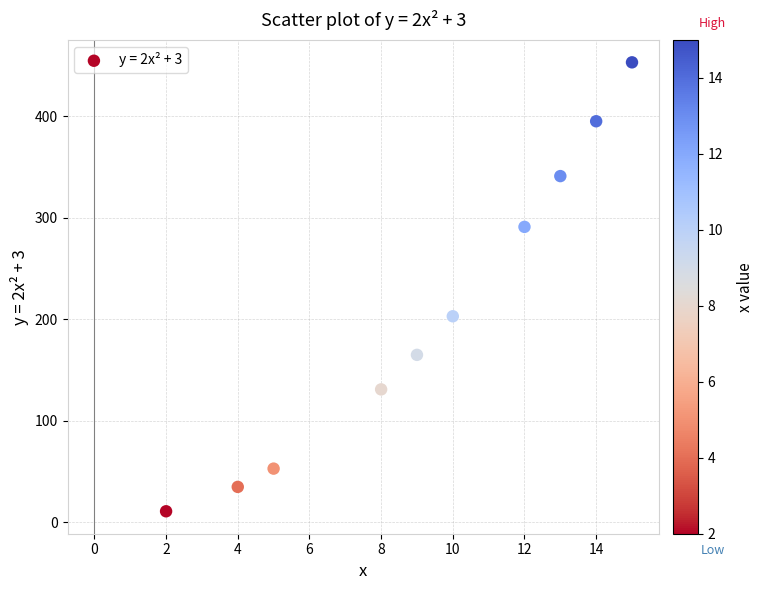

What is the average Y value?

208